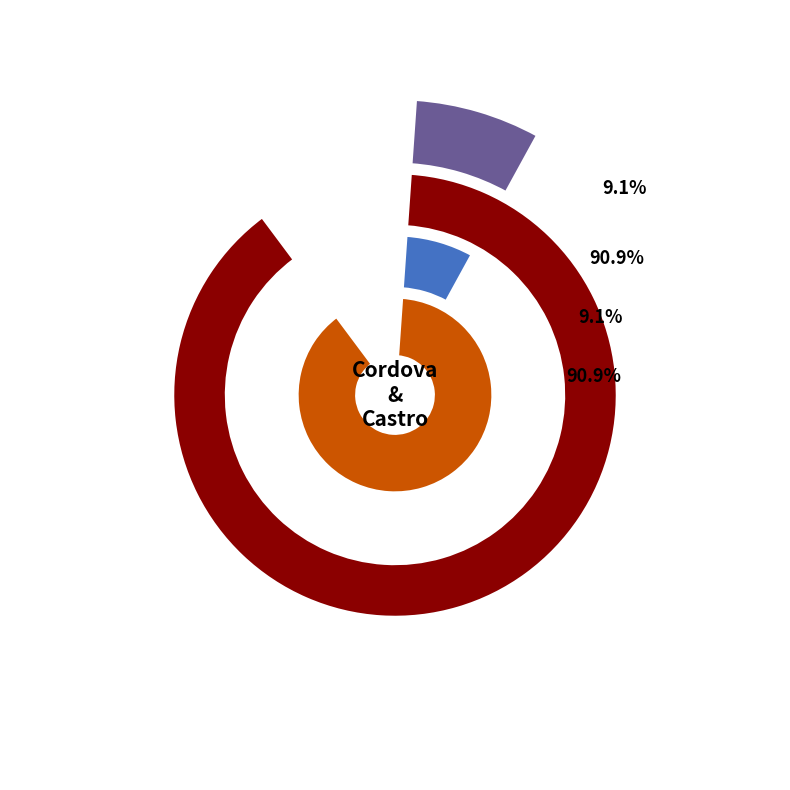

True or false: Cordova accounts for 9% of the total.

True